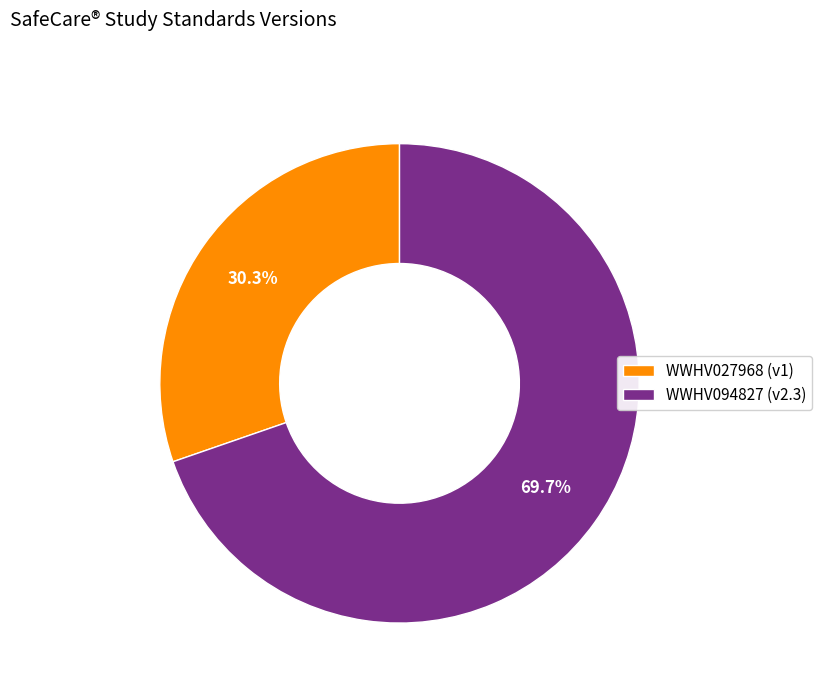

To the nearest percent, what is the combined percentage of WWHV094827 and WWHV027968?

100%